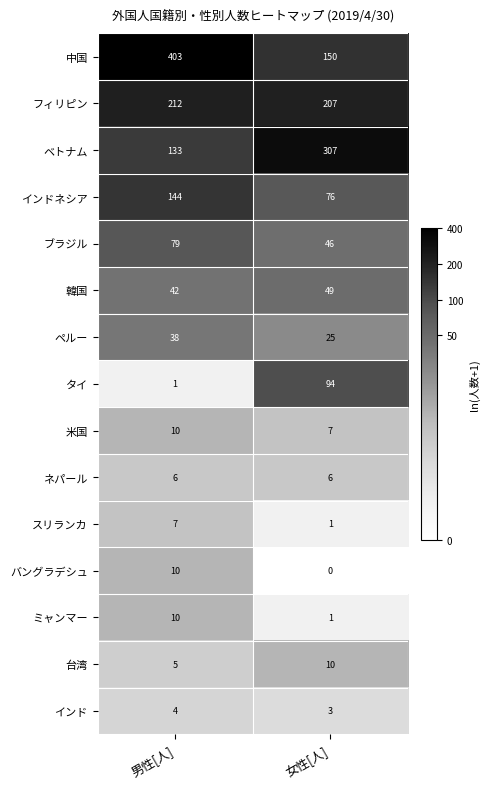

Reading left to right, list all the values displayed in this chart.

中国: 男性[人]=403	女性[人]=150
フィリピン: 男性[人]=212	女性[人]=207
ベトナム: 男性[人]=133	女性[人]=307
インドネシア: 男性[人]=144	女性[人]=76
ブラジル: 男性[人]=79	女性[人]=46
韓国: 男性[人]=42	女性[人]=49
ペルー: 男性[人]=38	女性[人]=25
タイ: 男性[人]=1	女性[人]=94
米国: 男性[人]=10	女性[人]=7
ネパール: 男性[人]=6	女性[人]=6
スリランカ: 男性[人]=7	女性[人]=1
バングラデシュ: 男性[人]=10	女性[人]=0
ミャンマー: 男性[人]=10	女性[人]=1
台湾: 男性[人]=5	女性[人]=10
インド: 男性[人]=4	女性[人]=3